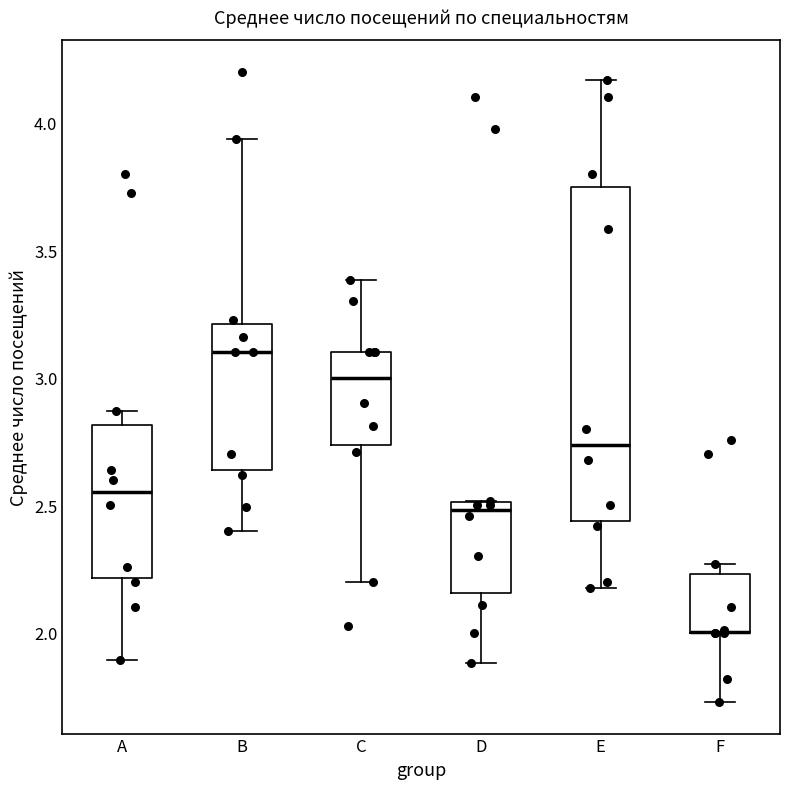

Reading left to right, read every box against the y-axis: the position of its median line, the range the box covers, and the ends of its whiskers. The values are not printed on the chart, so give them approximately, as read against the axis.

A: median 2.55, box 2.20 to 2.80, whiskers 1.90 to 2.85
B: median 3.10, box 2.65 to 3.20, whiskers 2.40 to 3.95
C: median 3.00, box 2.75 to 3.10, whiskers 2.20 to 3.40
D: median 2.50 (just below the box's upper edge), box 2.15 to 2.50, whiskers 1.90 to 2.50
E: median 2.75, box 2.45 to 3.75, whiskers 2.15 to 4.15
F: median 2.00 (drawn on the box's lower edge), box 2.00 to 2.25, whiskers 1.75 to 2.25 (just above the box's upper edge)